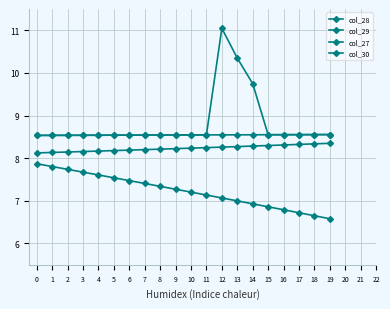

At which category is the sum across all series the highest?

12